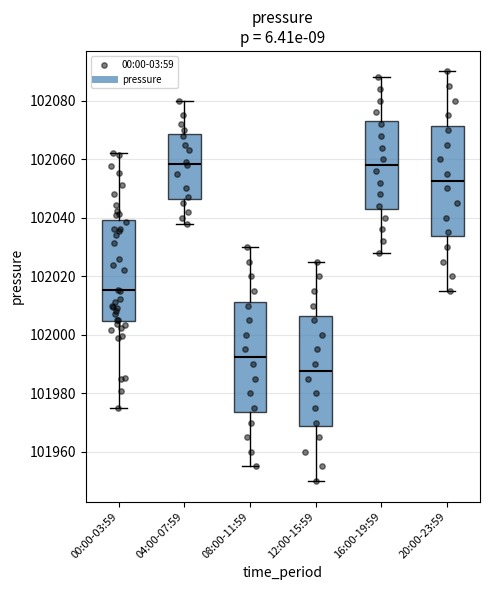

Where does the median line of the box for 00:00-03:59 sit on the y-axis? The values are not printed on the chart, so give them approximately, as read against the axis.

102016